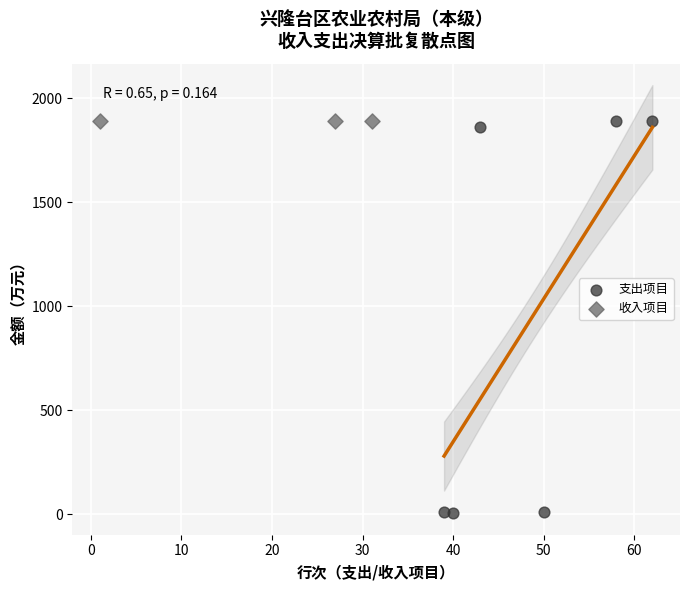

What are all the series names shown in the legend?

支出项目, 收入项目